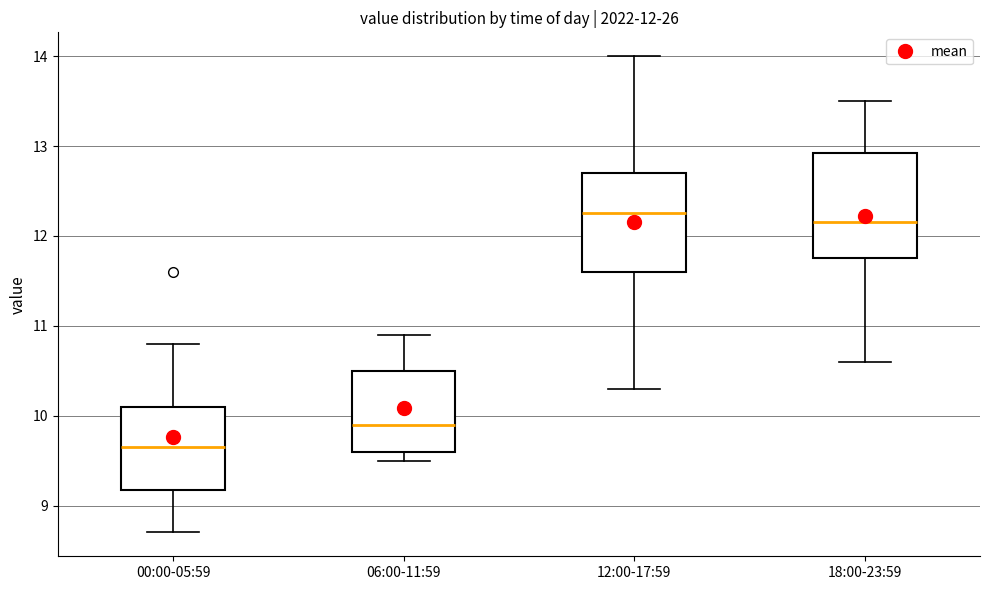

Which box has the lowest median line?

00:00-05:59